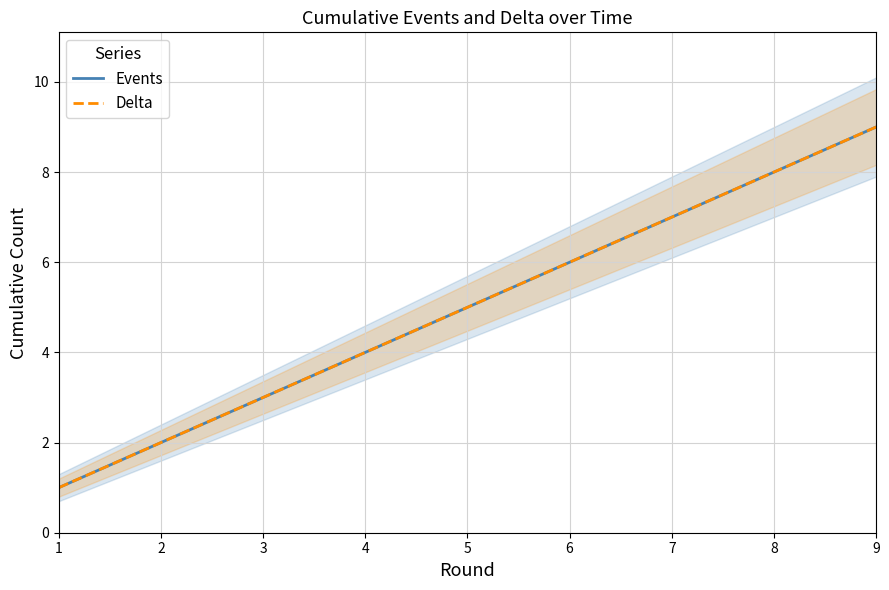

At which label does Events first exceed 5?

6